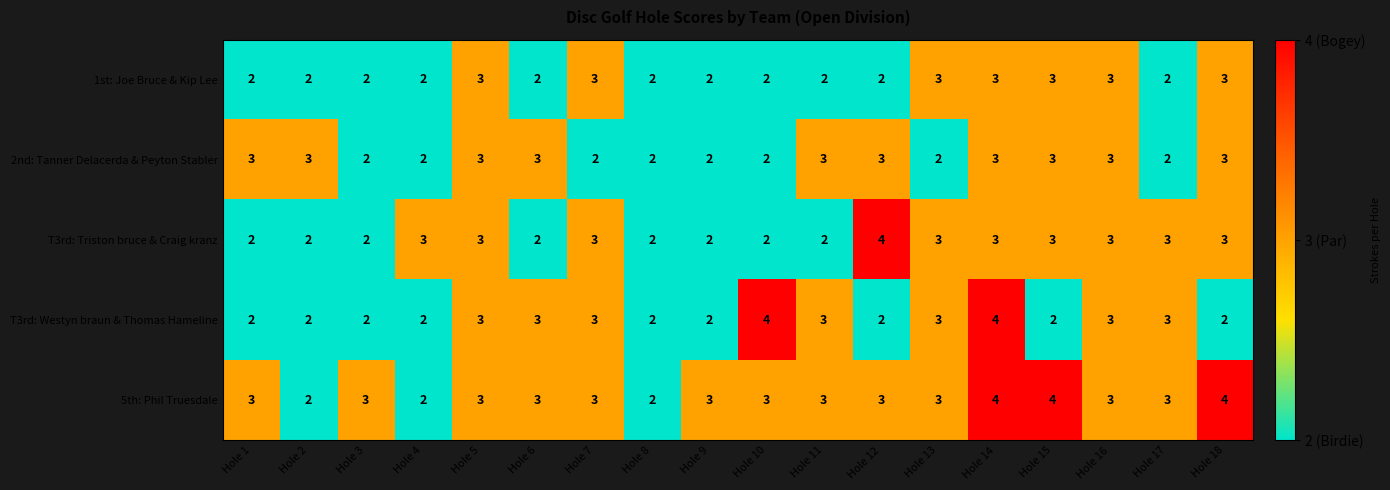

What is the sum of the T3rd: Triston bruce & Craig kranz values at Hole 8 and Hole 9?

4